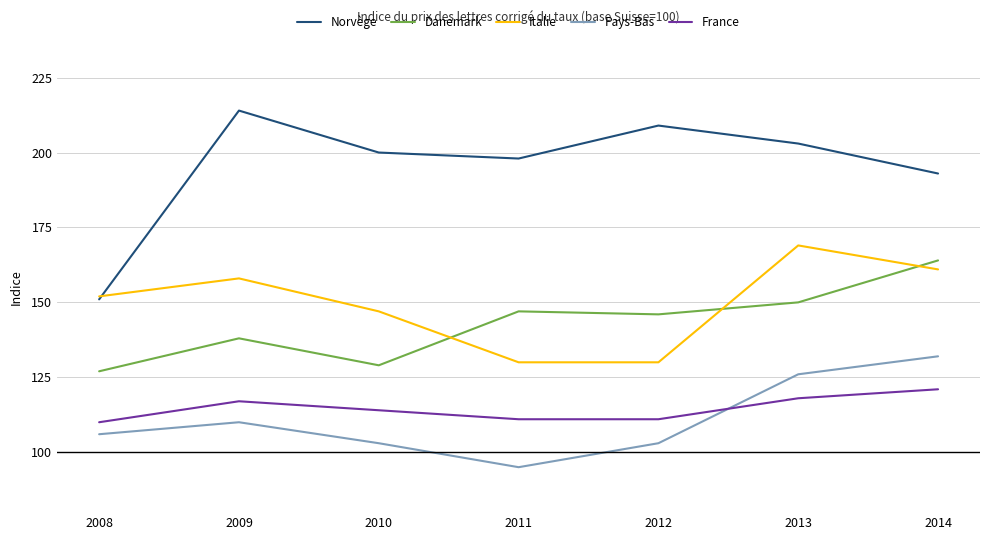

True or false: France and Danemark intersect in this chart.

False